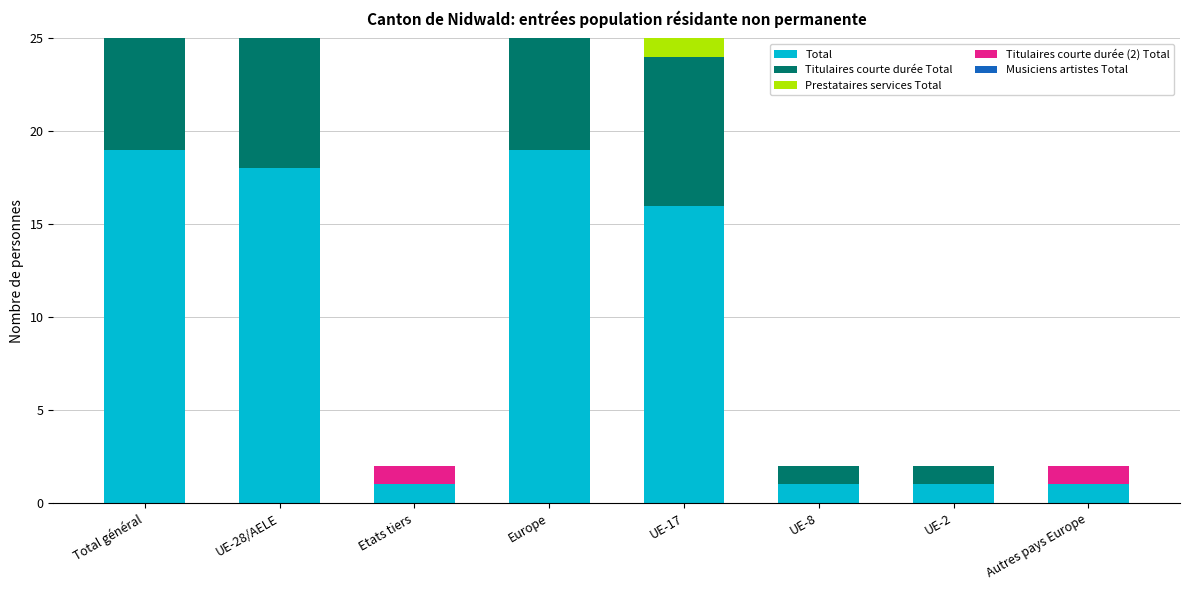

Rank the series at UE-8 from lowest to highest value.

Prestataires services Total, Titulaires courte durée (2) Total, Musiciens artistes Total, Total, Titulaires courte durée Total